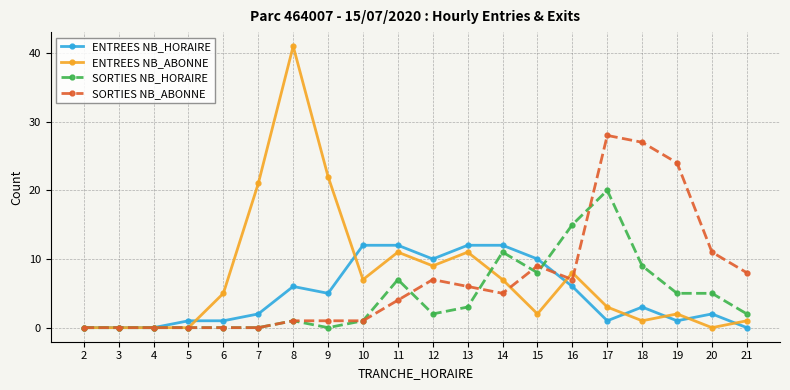

What is the average value of the SORTIES NB_ABONNE series?

7